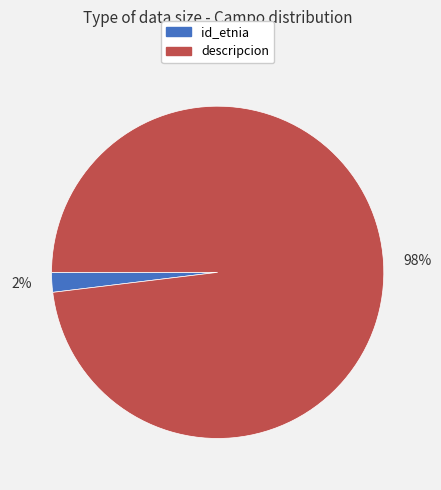

How many slices are in this pie chart?

2